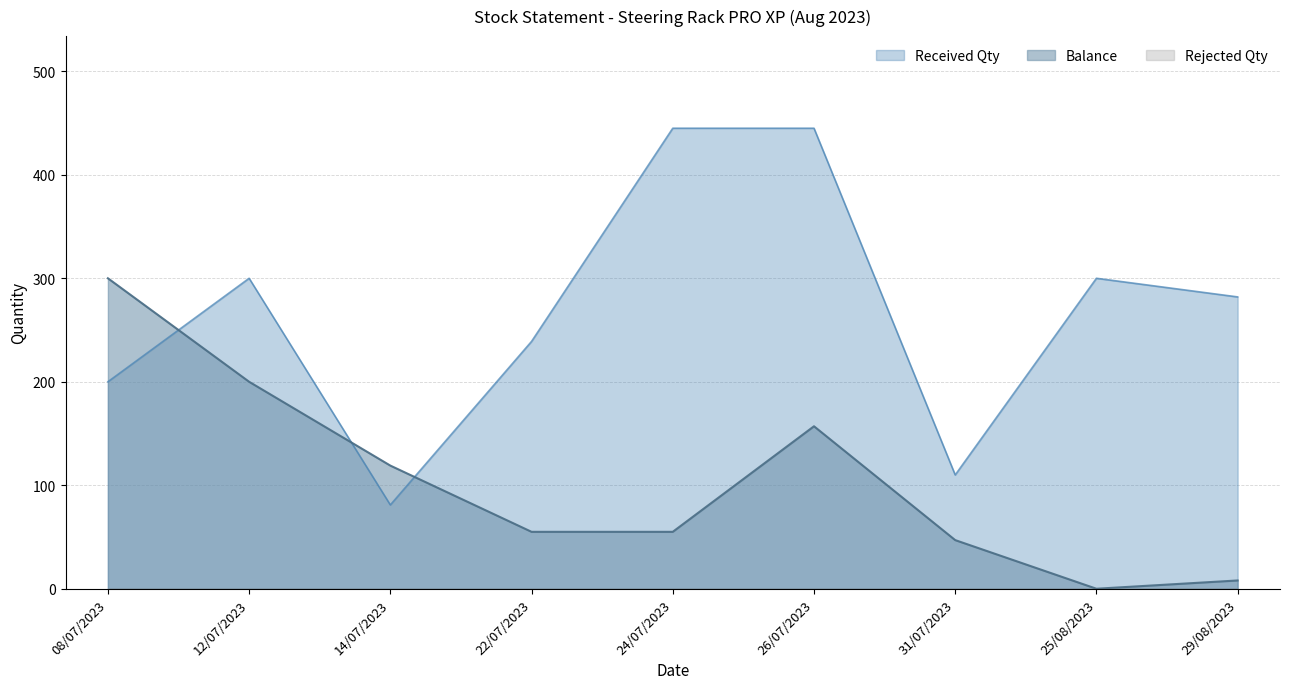

How many interior local peaks does the Received Qty series have?

2